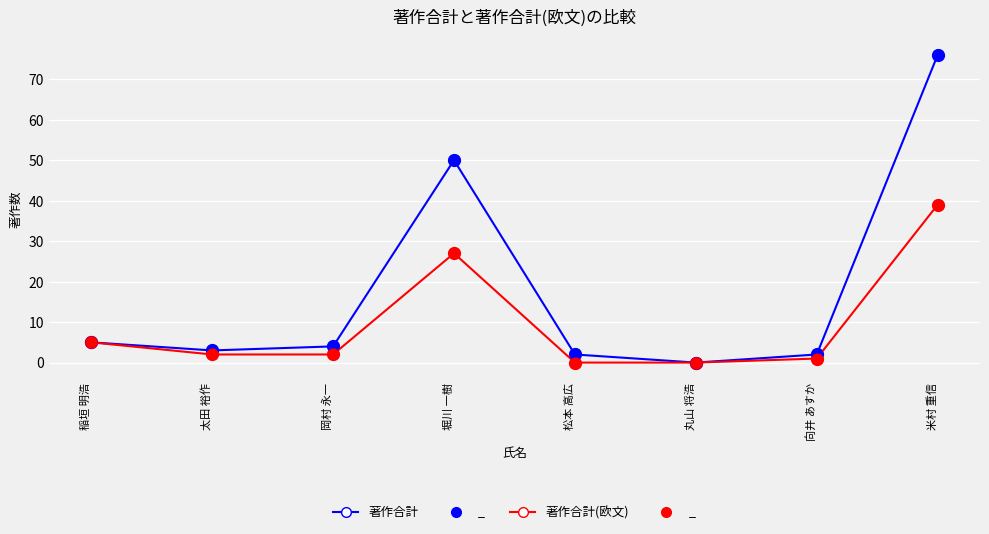

Between 丸山 将浩 and 米村 重信, which series saw the biggest shift?

著作合計